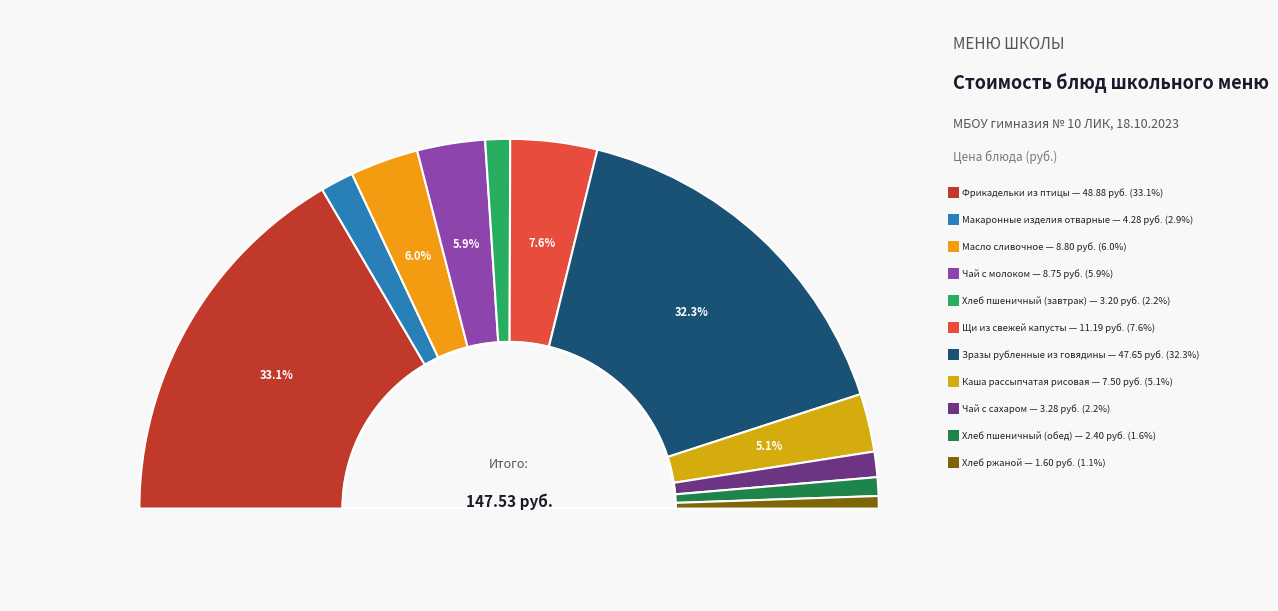

Is there any slice that represents more than half of the pie?

No